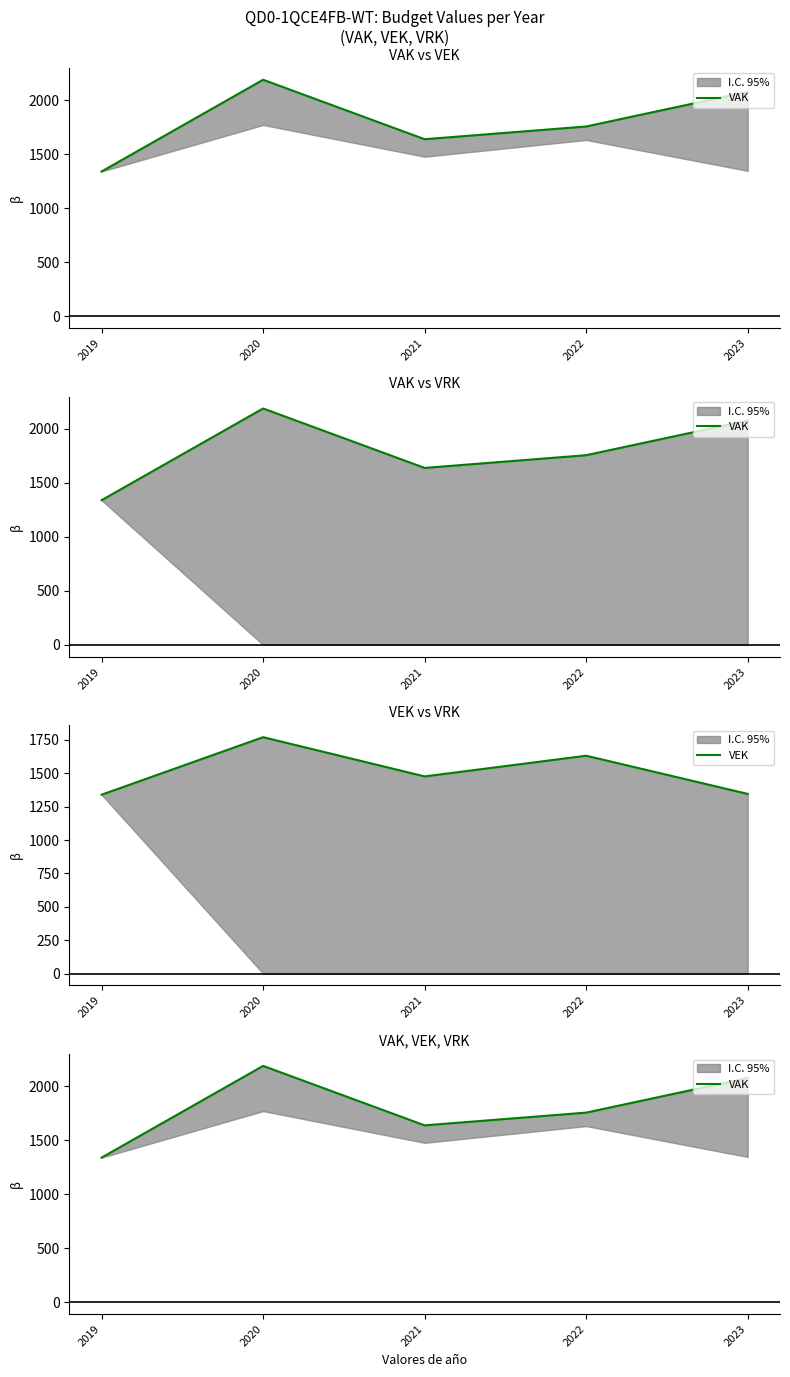

True or false: VAK and VEK intersect in this chart.

False